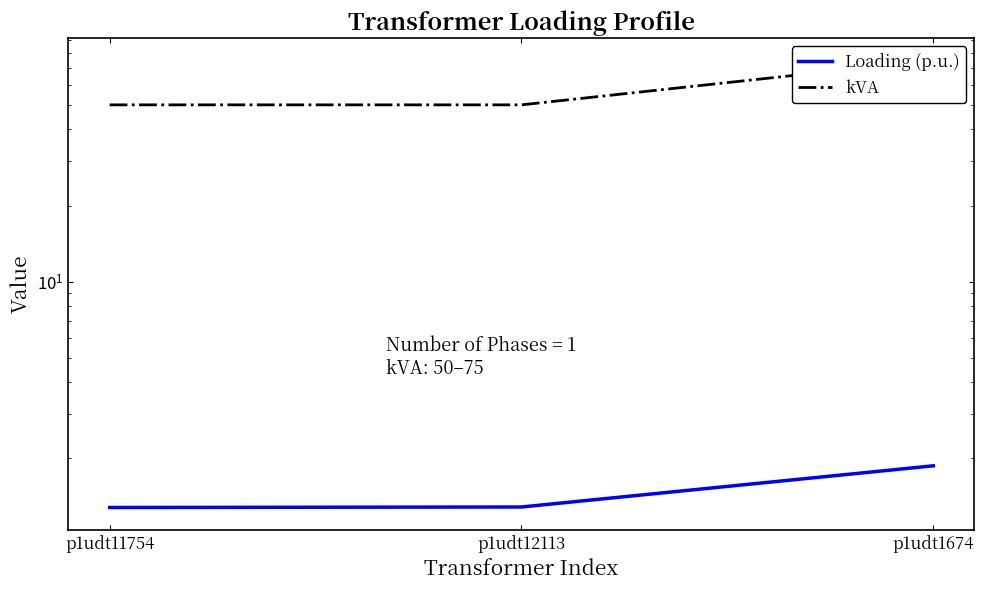

What is the highest value of the kVA series?

75.0